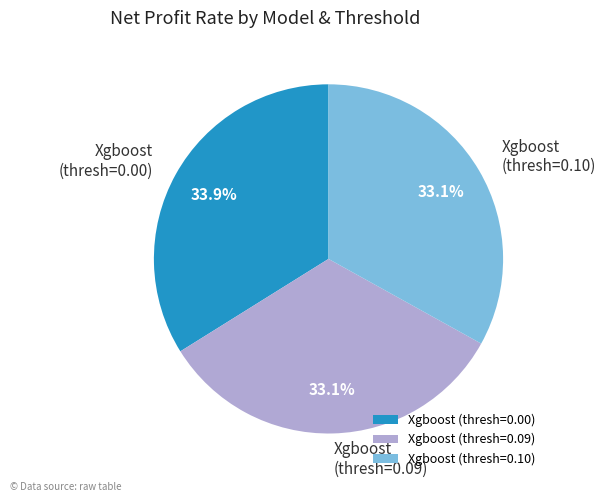

Between Xgboost (thresh=0.00) and Xgboost (thresh=0.09), which is larger?

Xgboost (thresh=0.00)